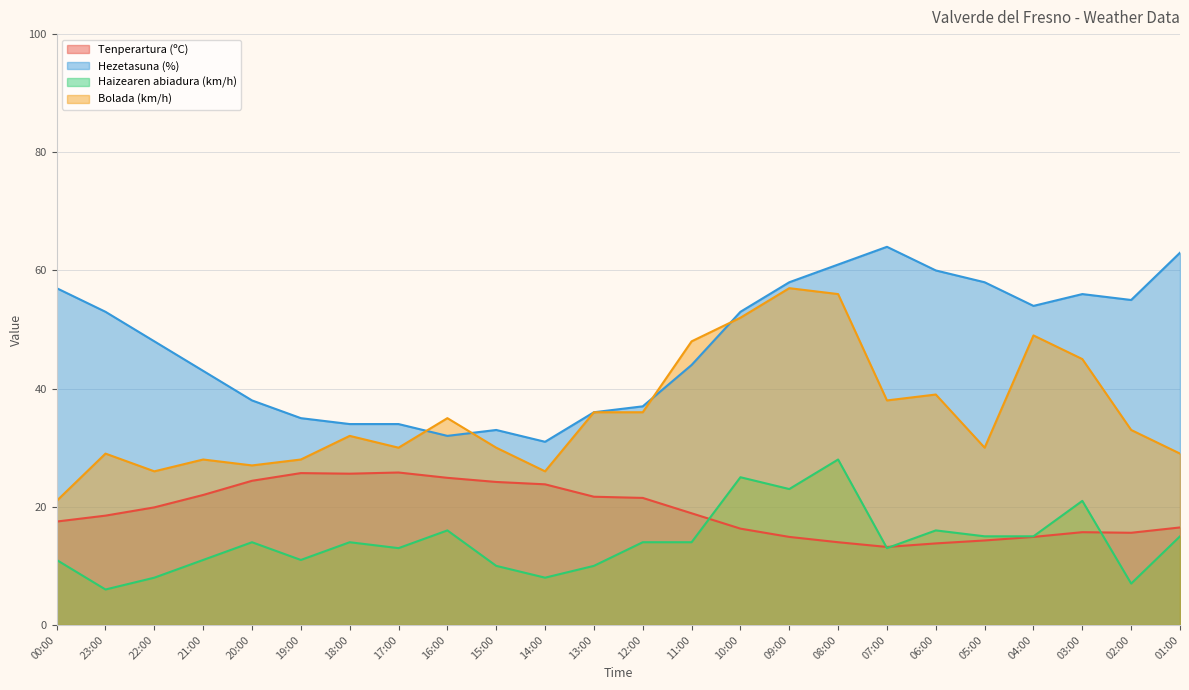

At 03:00, list the series in order from smallest to largest.

Tenperartura (ºC), Haizearen abiadura (km/h), Bolada (km/h), Hezetasuna (%)